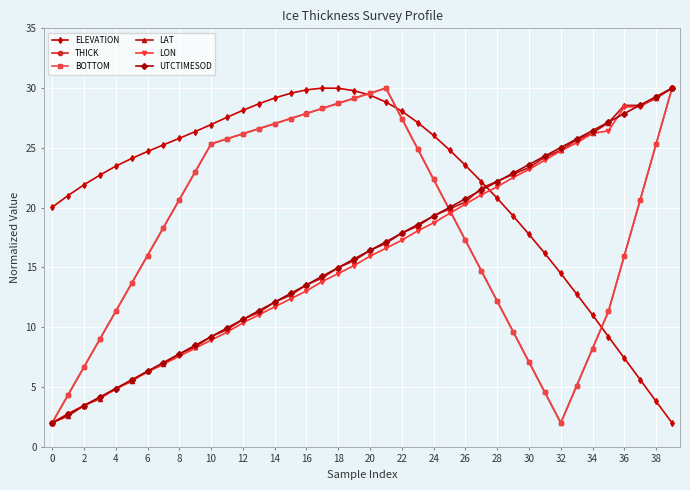

What is the smallest value displayed?

2.0